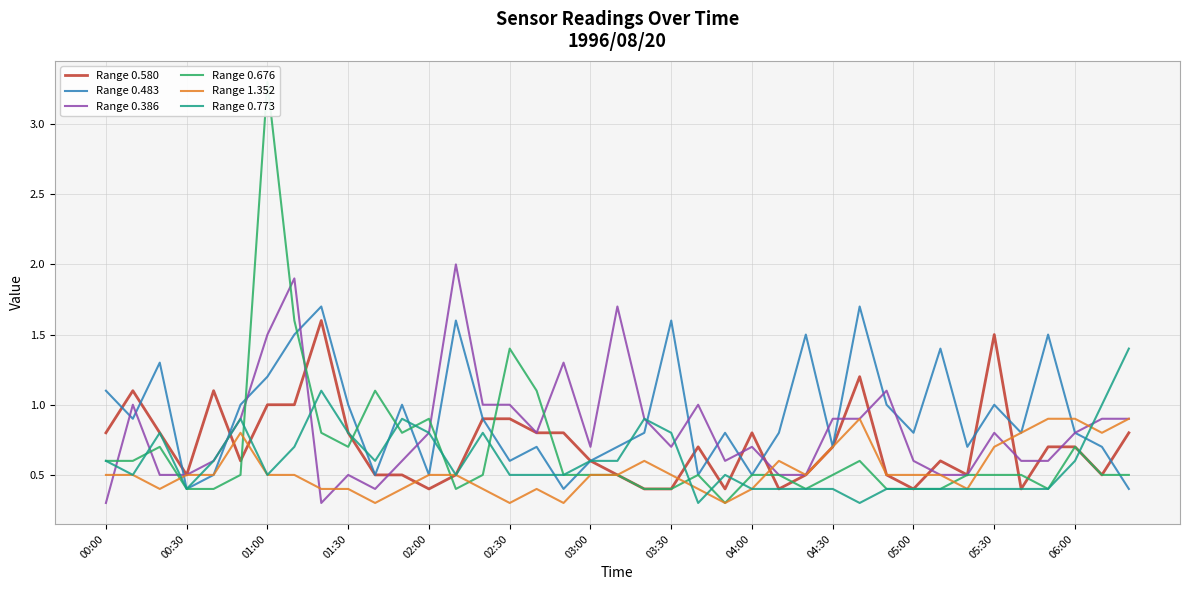

Reading left to right, extract all data points from this chart.

Range 0.580: 0.8	1.1	0.8	0.5	1.1	0.6	1.0	1.0	1.6	0.8	0.5	0.5	0.4	0.5	0.9	0.9	0.8	0.8	0.6	0.5	0.4	0.4	0.7	0.4	0.8	0.4	0.5	0.7	1.2	0.5	0.4	0.6	0.5	1.5	0.4	0.7	0.7	0.5	0.8
Range 0.483: 1.1	0.9	1.3	0.4	0.5	1.0	1.2	1.5	1.7	1.0	0.5	1.0	0.5	1.6	0.9	0.6	0.7	0.4	0.6	0.7	0.8	1.6	0.5	0.8	0.5	0.8	1.5	0.7	1.7	1.0	0.8	1.4	0.7	1.0	0.8	1.5	0.8	0.7	0.4
Range 0.386: 0.3	1.0	0.5	0.5	0.6	0.9	1.5	1.9	0.3	0.5	0.4	0.6	0.8	2.0	1.0	1.0	0.8	1.3	0.7	1.7	0.9	0.7	1.0	0.6	0.7	0.5	0.5	0.9	0.9	1.1	0.6	0.5	0.5	0.8	0.6	0.6	0.8	0.9	0.9
Range 0.676: 0.6	0.6	0.7	0.4	0.4	0.5	3.3	1.6	0.8	0.7	1.1	0.8	0.9	0.4	0.5	1.4	1.1	0.5	0.5	0.5	0.4	0.4	0.5	0.3	0.5	0.5	0.4	0.5	0.6	0.4	0.4	0.4	0.5	0.5	0.5	0.4	0.7	0.5	0.5
Range 1.352: 0.5	0.5	0.4	0.5	0.5	0.8	0.5	0.5	0.4	0.4	0.3	0.4	0.5	0.5	0.4	0.3	0.4	0.3	0.5	0.5	0.6	0.5	0.4	0.3	0.4	0.6	0.5	0.7	0.9	0.5	0.5	0.5	0.4	0.7	0.8	0.9	0.9	0.8	0.9
Range 0.773: 0.6	0.5	0.8	0.4	0.6	0.9	0.5	0.7	1.1	0.8	0.6	0.9	0.8	0.5	0.8	0.5	0.5	0.5	0.6	0.6	0.9	0.8	0.3	0.5	0.4	0.4	0.4	0.4	0.3	0.4	0.4	0.4	0.4	0.4	0.4	0.4	0.6	1.0	1.4